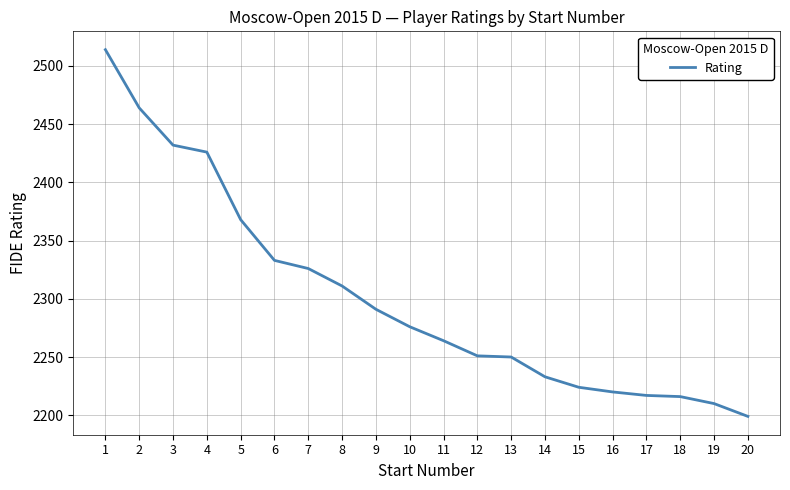

Is it true that the value at 14 is 2233?

True